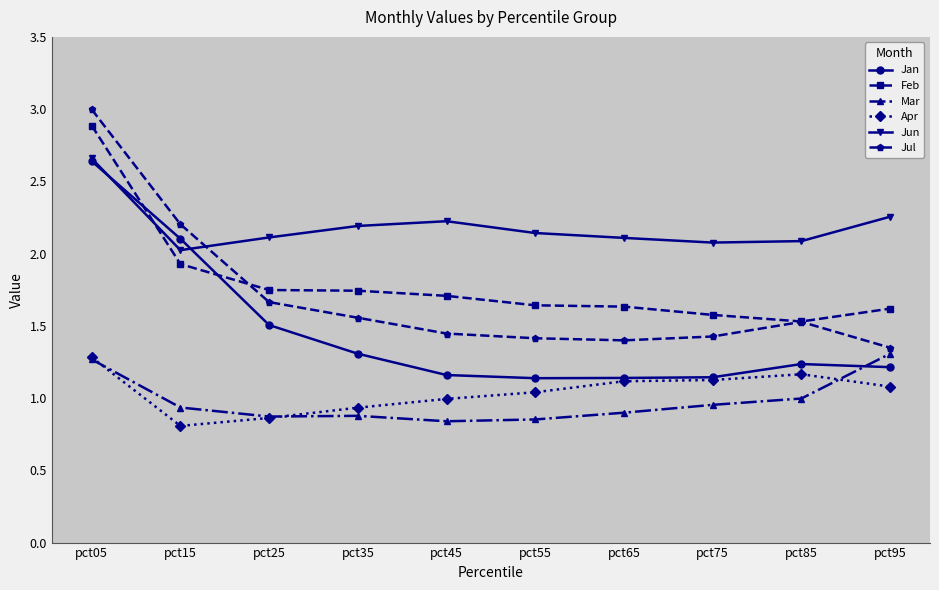

At which category is the sum across all series the highest?

pct05